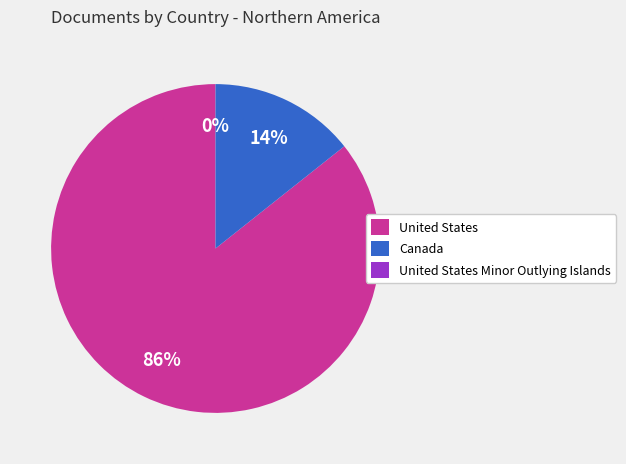

Which category has the biggest portion of the pie?

United States